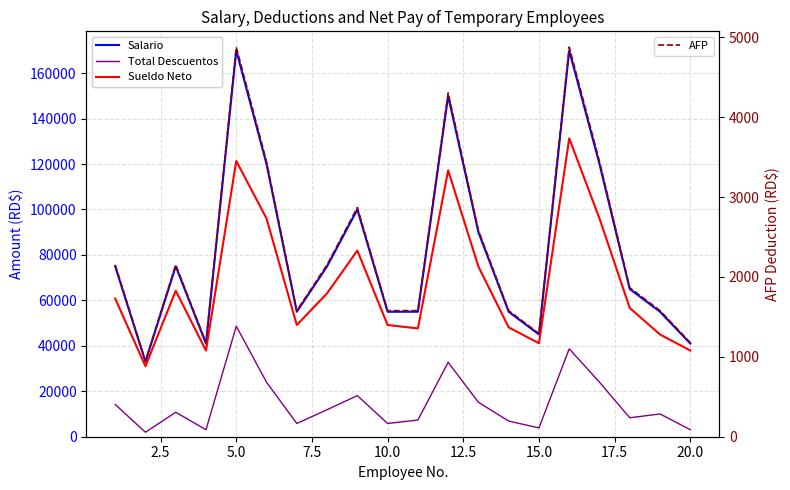

What is the lowest value of the AFP series?

947.1